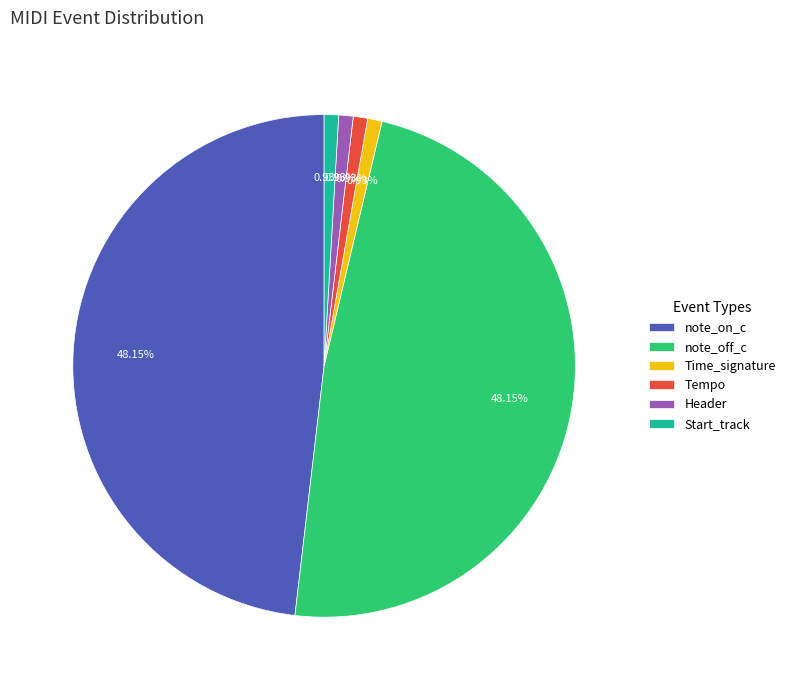

Is the sum of Time_signature and Start_track greater than half?

No